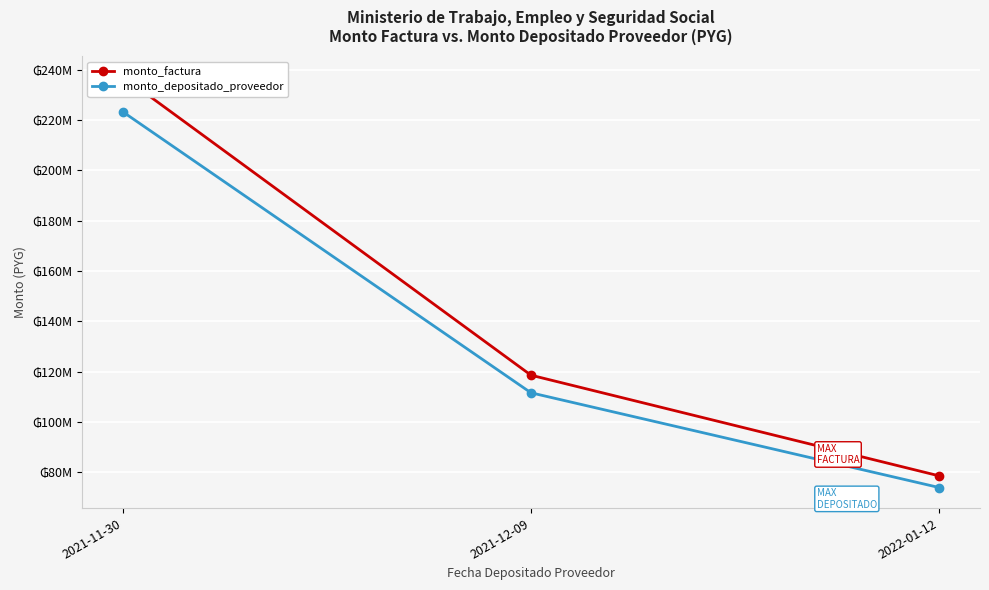

The monto_depositado_proveedor series shows 26843682 at 2022-01-12. True or false?

False